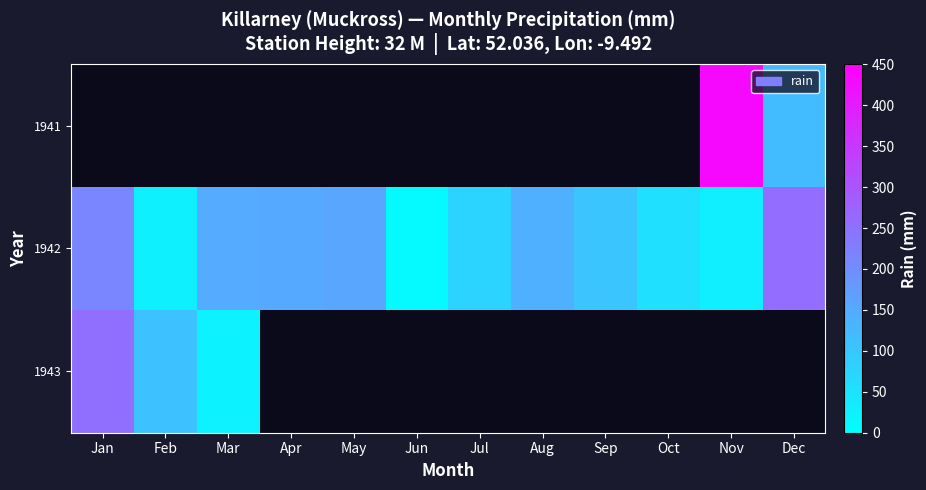

Rank the categories by 1943 value from highest to lowest.

Jan, Feb, Mar, Apr, May, Jun, Jul, Aug, Sep, Oct, Nov, Dec